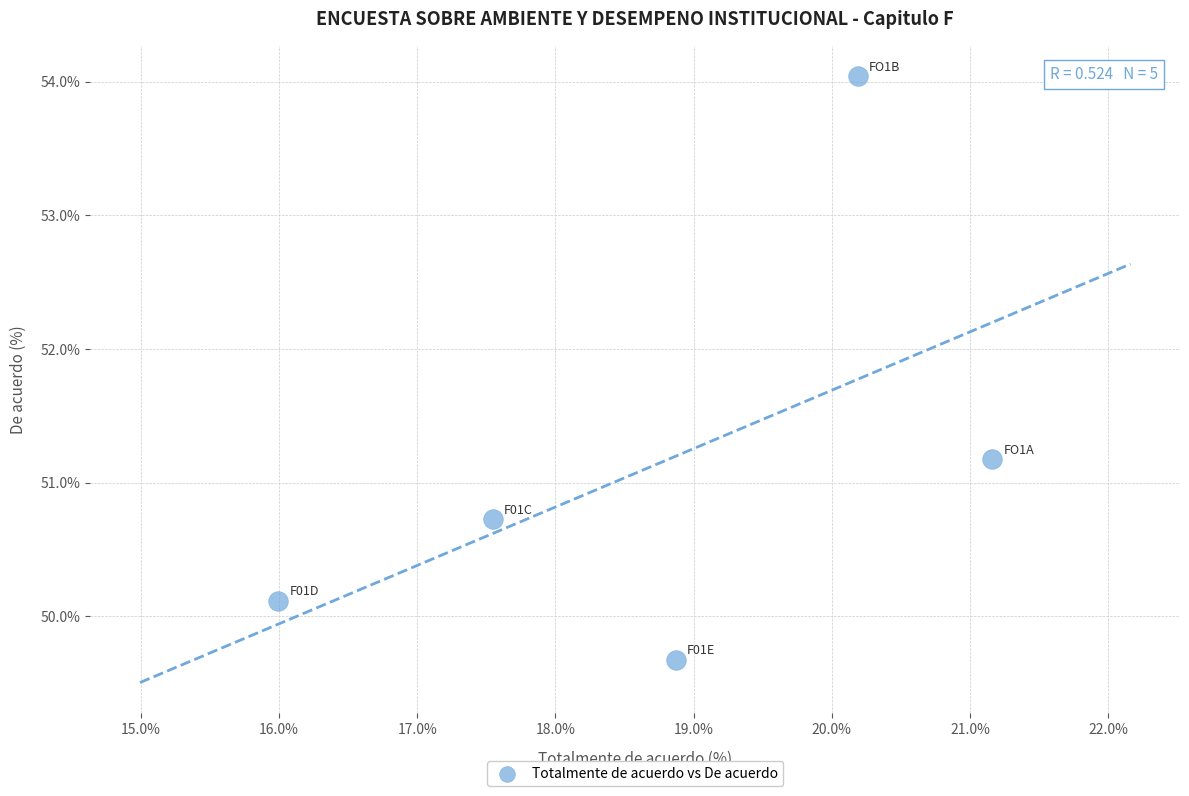

What is the range of X values (max minus min)?

5.2